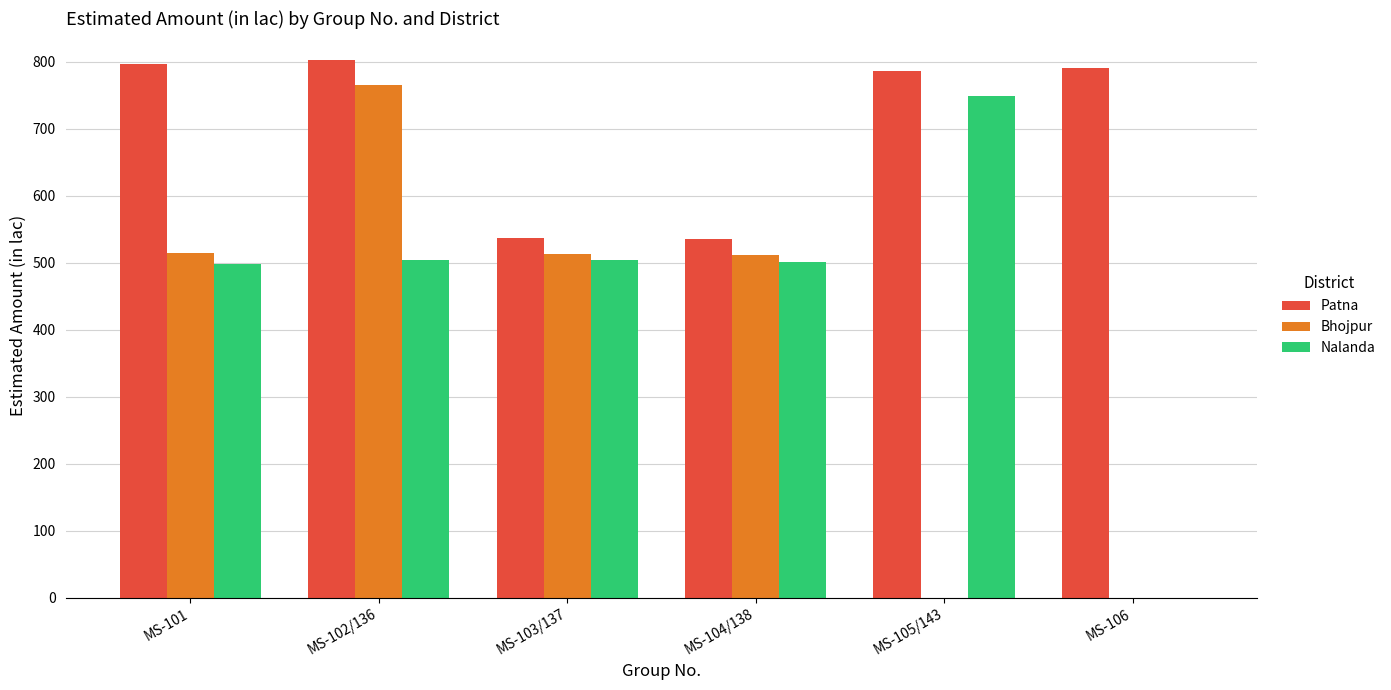

At which category is the sum across all series the highest?

MS-102/136